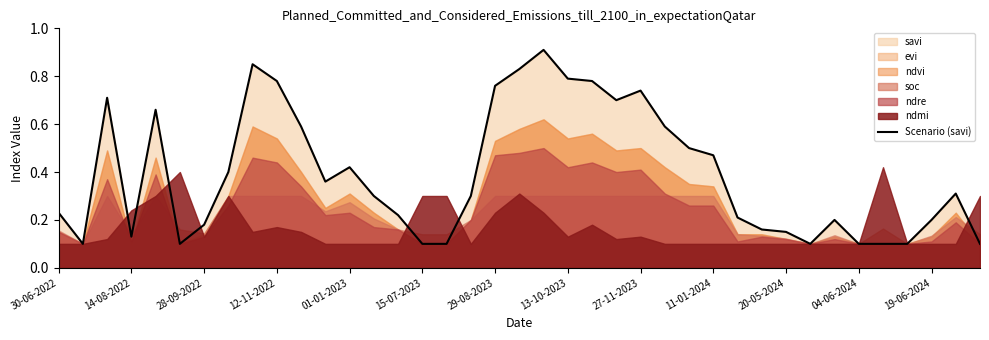

What is the value of the 2nd point from the left?

0.1